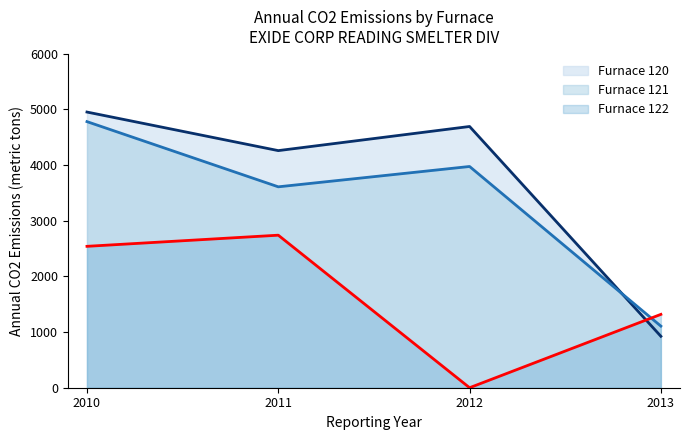

Which category has the highest value in the Furnace 122 line series?

2011